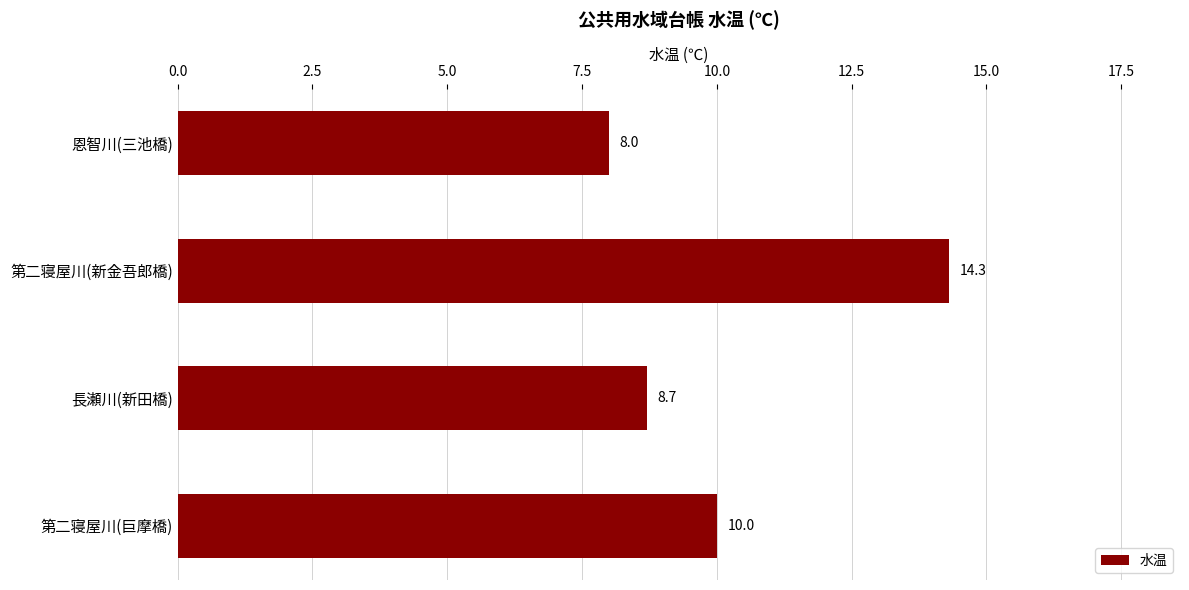

What is the difference between the second highest and minimum values?

2.0